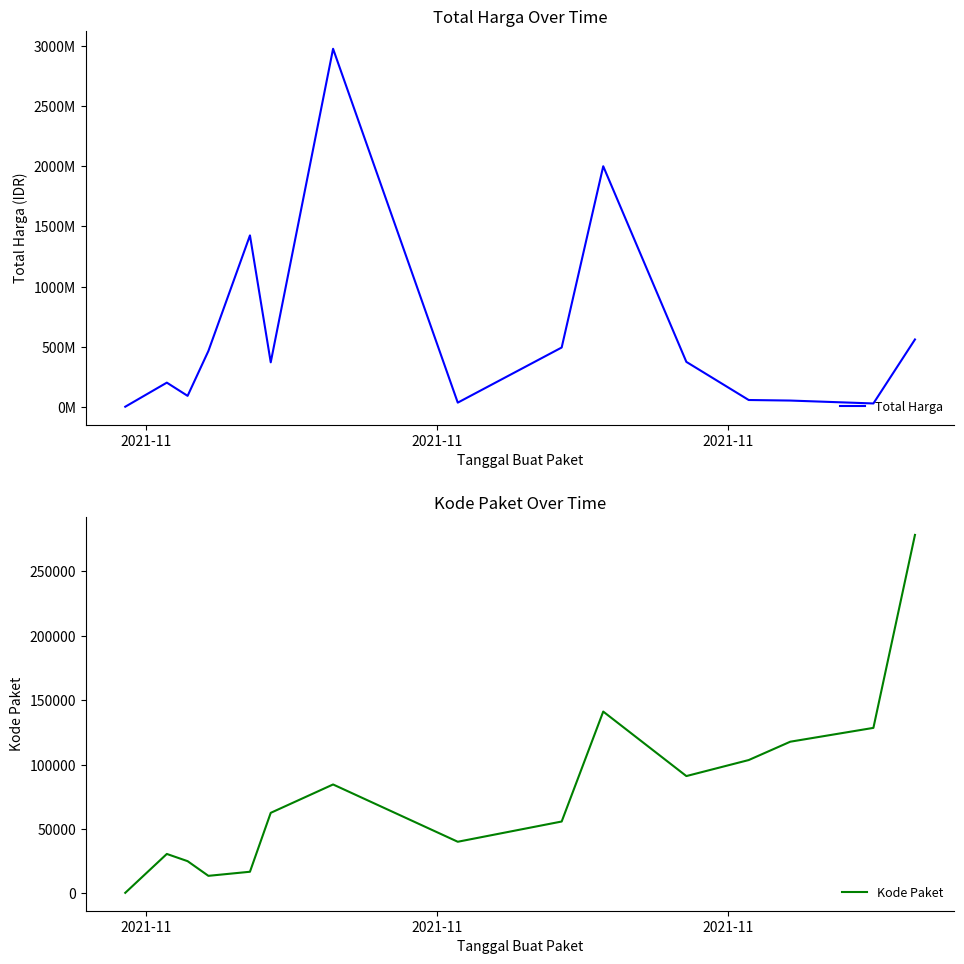

True or false: Kode Paket and Total Harga intersect in this chart.

False